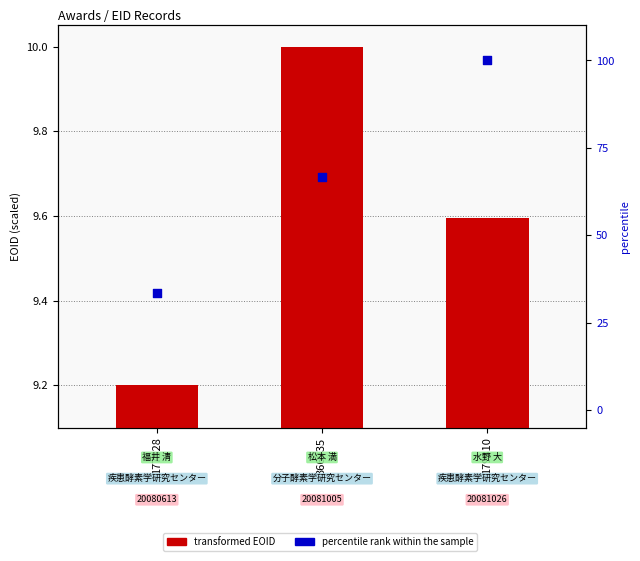

Which series contains the highest Y value?

percentile rank within the sample